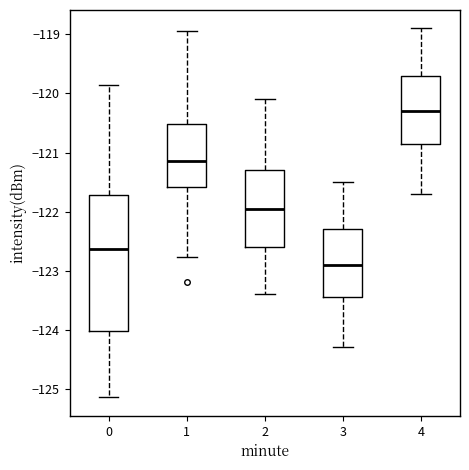

Where is the upper edge of the box at x = 1 on the y-axis? The values are not printed on the chart, so give them approximately, as read against the axis.

-120.5